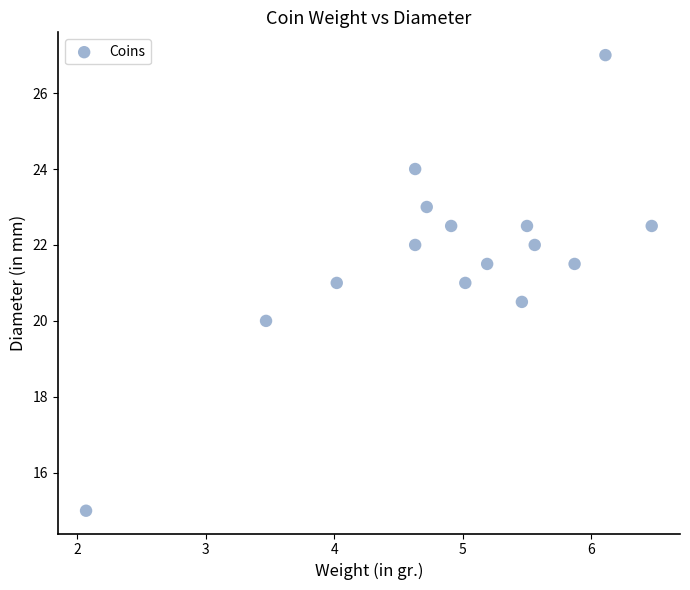

What is the range of Y values (max minus min)?

12.0